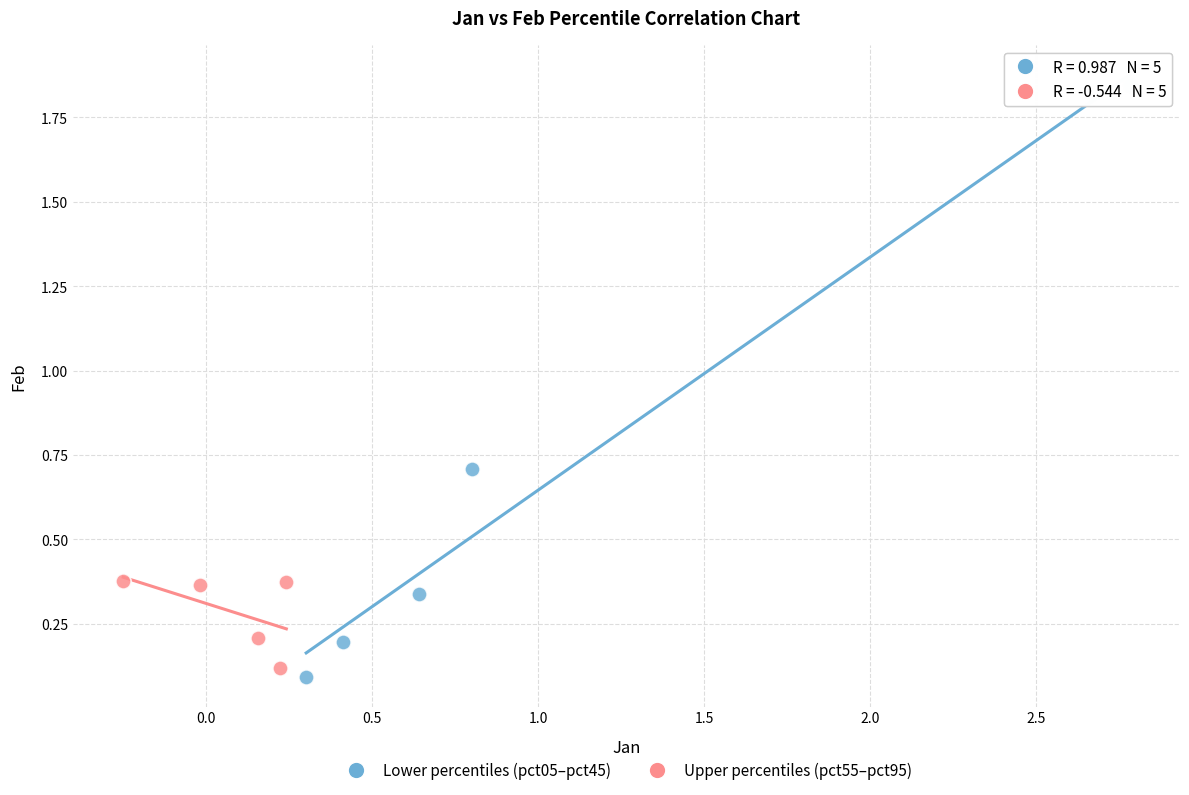

Which series has the largest Y range (max minus min)?

Lower percentiles (pct05–pct45)